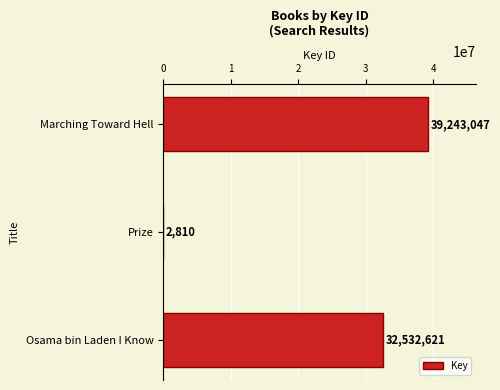

How many data points does each series have?

3